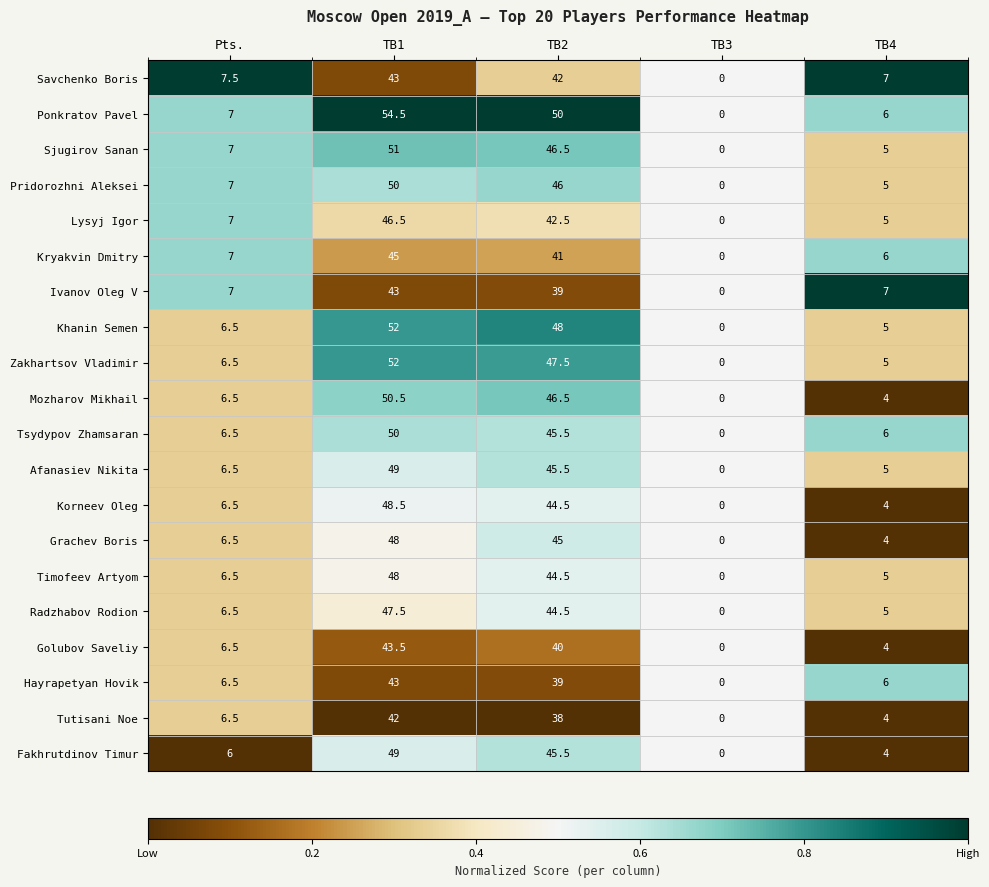

Rank the categories by Lysyj Igor value from highest to lowest.

TB1, TB2, Pts., TB4, TB3